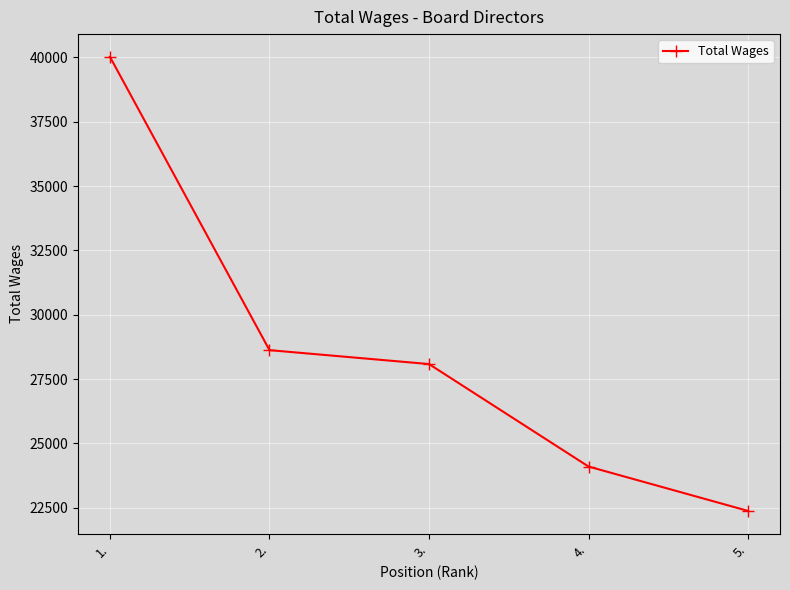

What is the ratio of the value at 5. to the value at 2.?

0.8